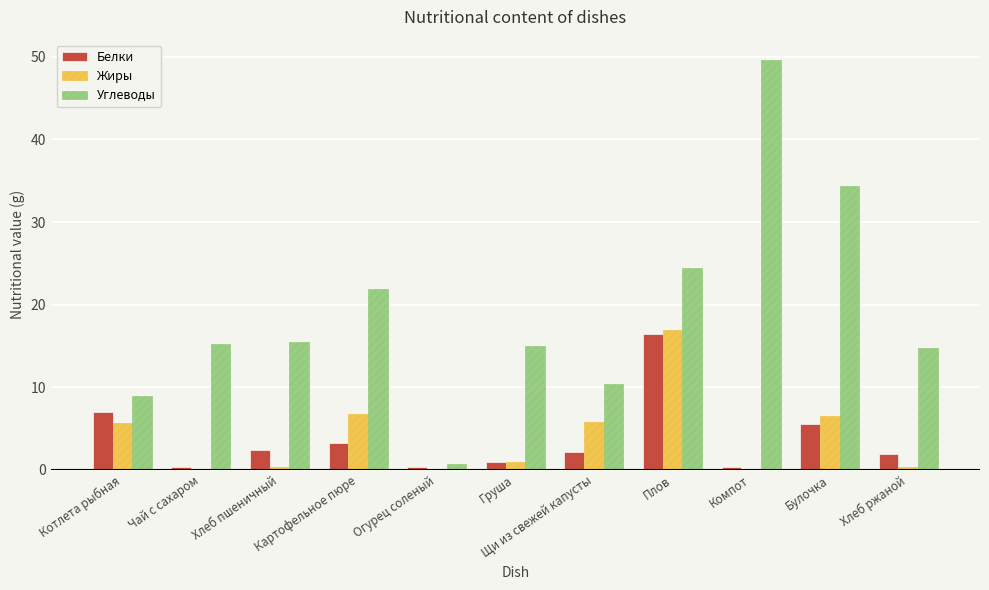

What is the maximum value for Белки?

16.5